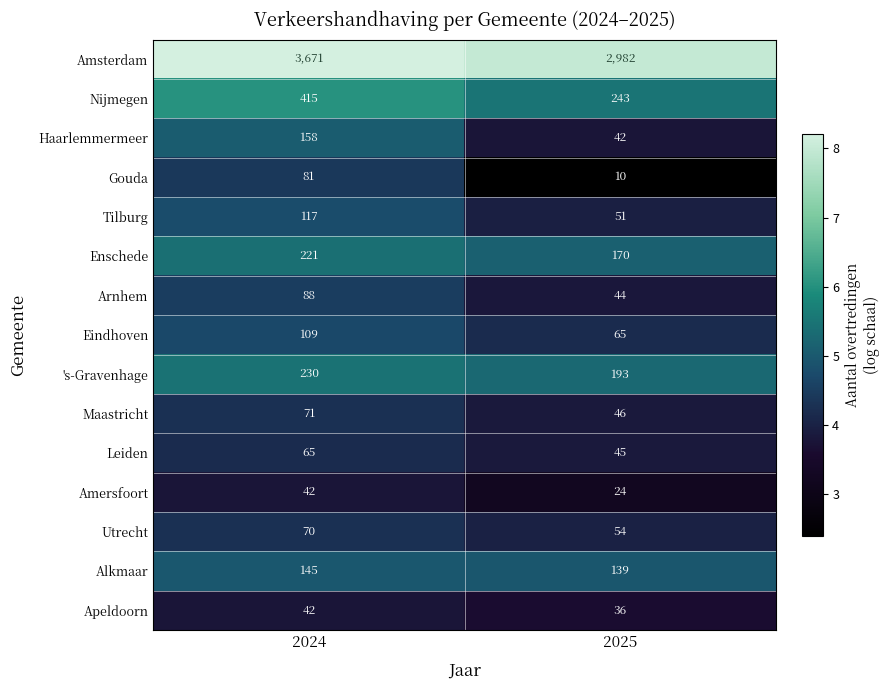

What is the minimum value shown in the chart?

10